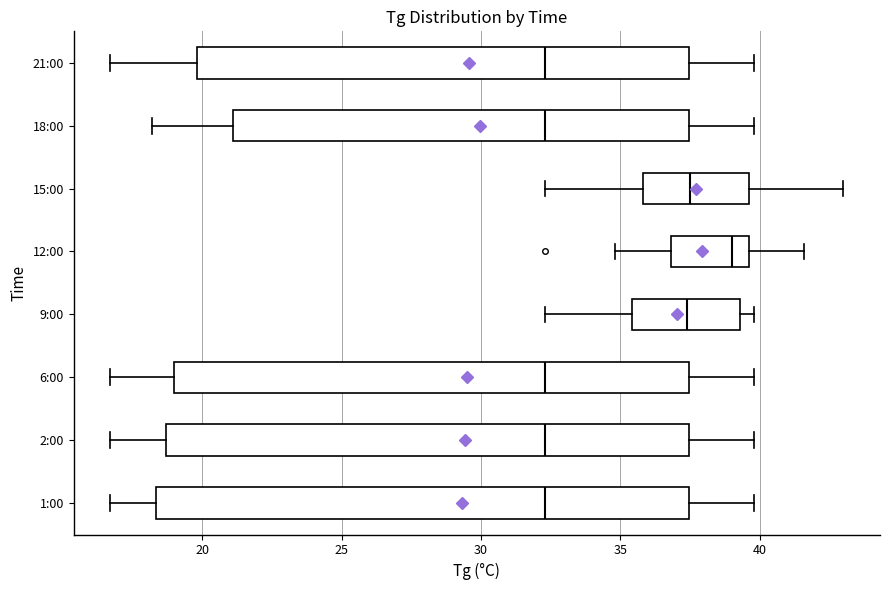

Reading bottom to top, transcribe this box plot: for each box, give where its median line is, the range the box spans, and where its two whiskers end, as read against the x-axis. The values are not printed on the chart, so give them approximately, as read against the axis.

1:00: median 32.5, box 18.5 to 37.5, whiskers 16.5 to 40.0
2:00: median 32.5, box 18.5 to 37.5, whiskers 16.5 to 40.0
6:00: median 32.5, box 19.0 to 37.5, whiskers 16.5 to 40.0
9:00: median 37.5, box 35.5 to 39.5, whiskers 32.5 to 40.0
12:00: median 39.0, box 37.0 to 39.5, whiskers 35.0 to 41.5
15:00: median 37.5, box 36.0 to 39.5, whiskers 32.5 to 43.0
18:00: median 32.5, box 21.0 to 37.5, whiskers 18.0 to 40.0
21:00: median 32.5, box 20.0 to 37.5, whiskers 16.5 to 40.0